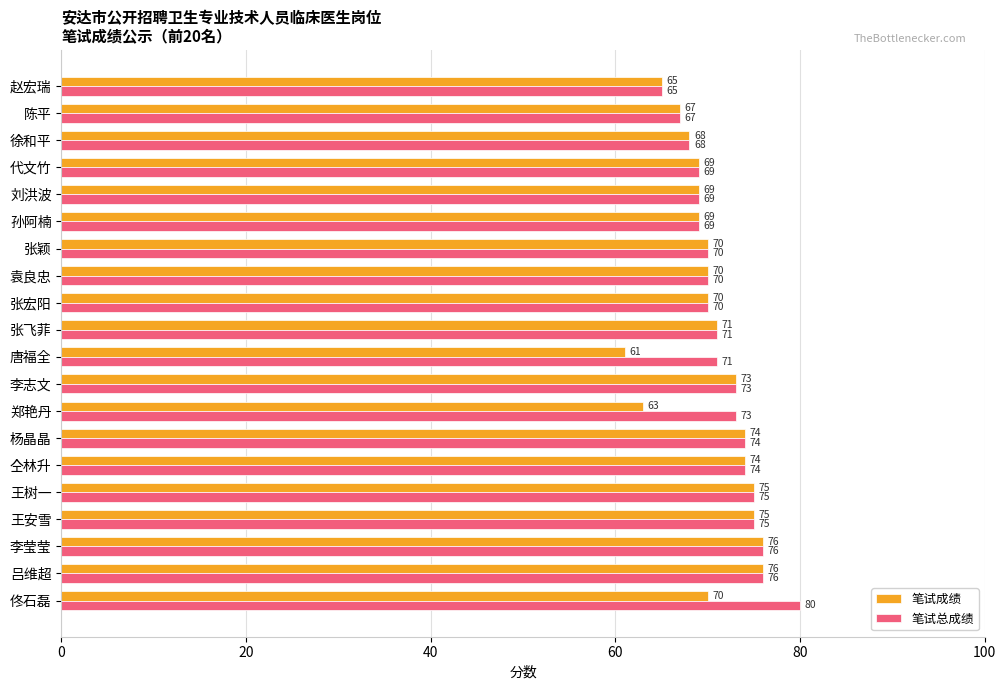

List the series in order of their overall mean, highest first.

笔试总成绩, 笔试成绩